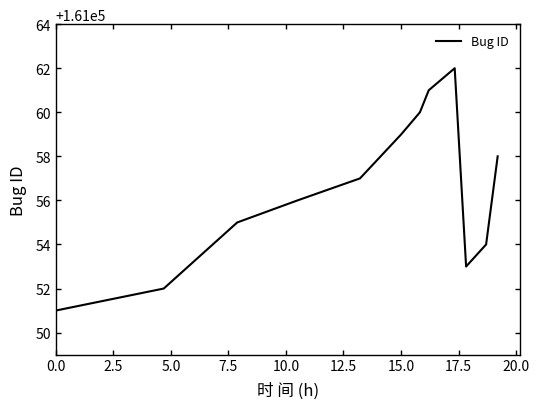

What is the smallest value displayed?

161051